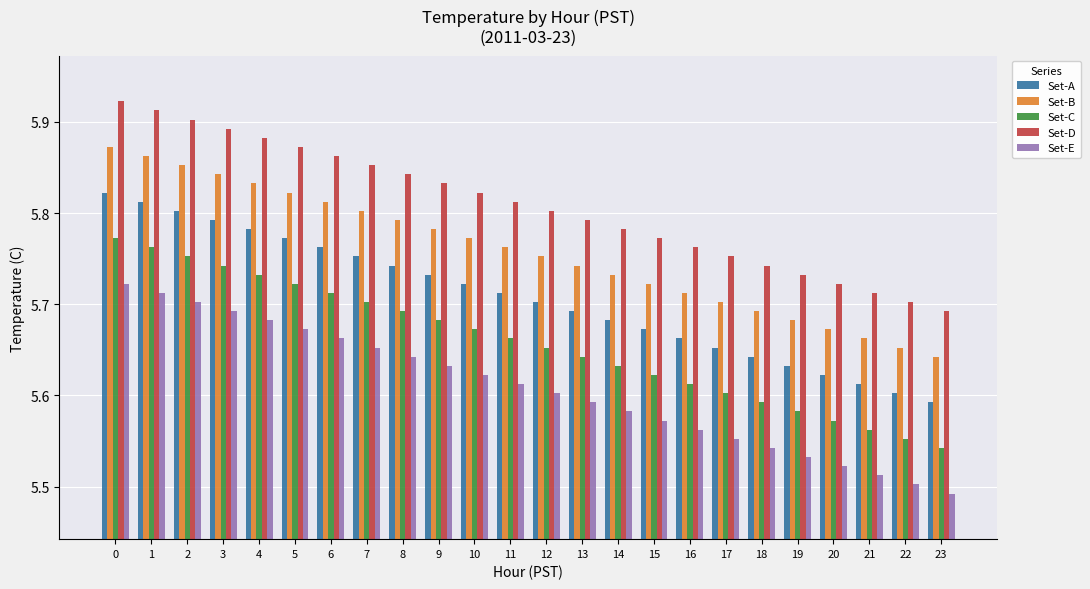

What is the sum of all Set-A values?

137.0